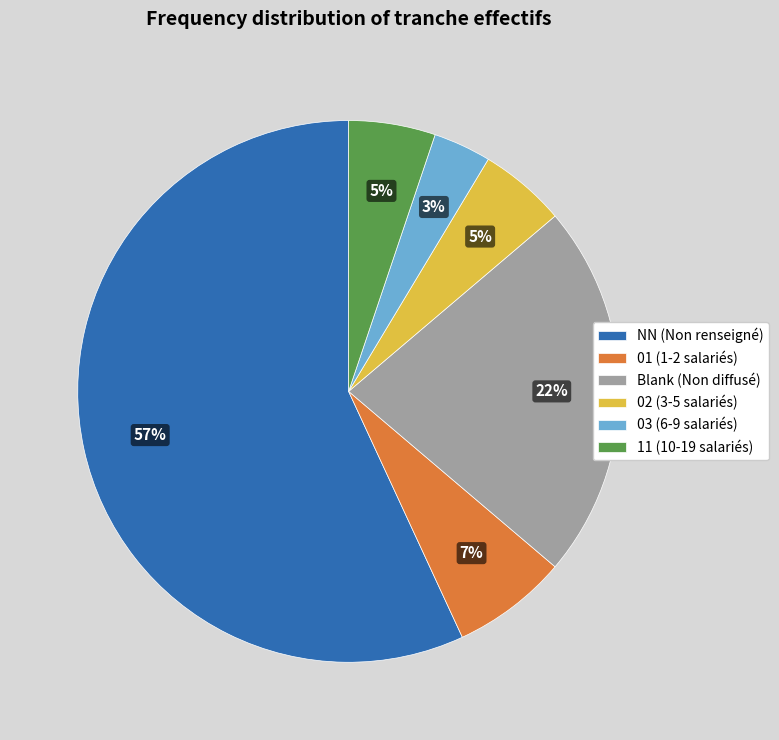

What is the largest slice in the pie chart?

NN (Non renseigné)